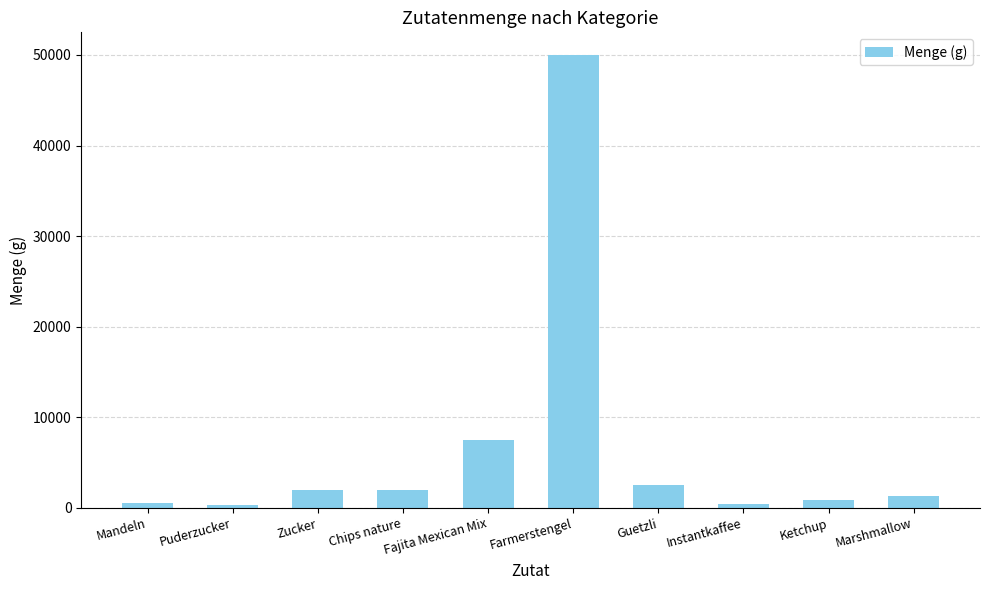

What is the maximum value shown in the chart?

50000